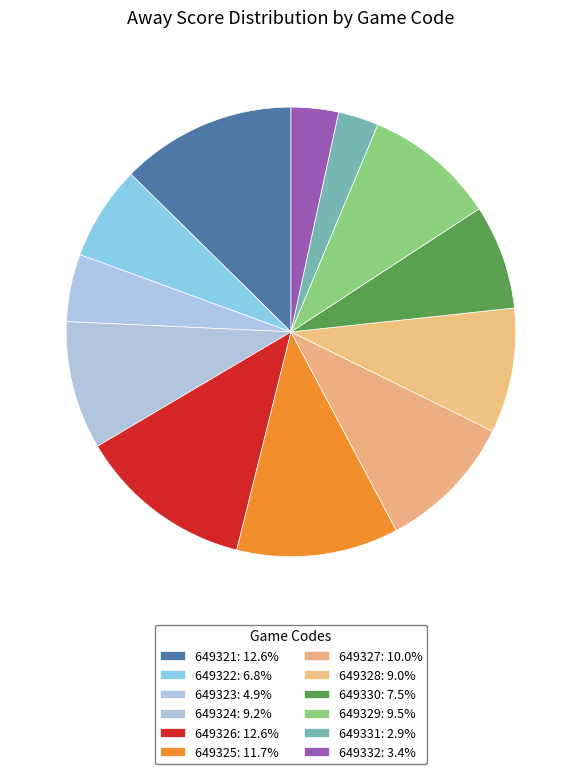

Which category has the biggest portion of the pie?

649321